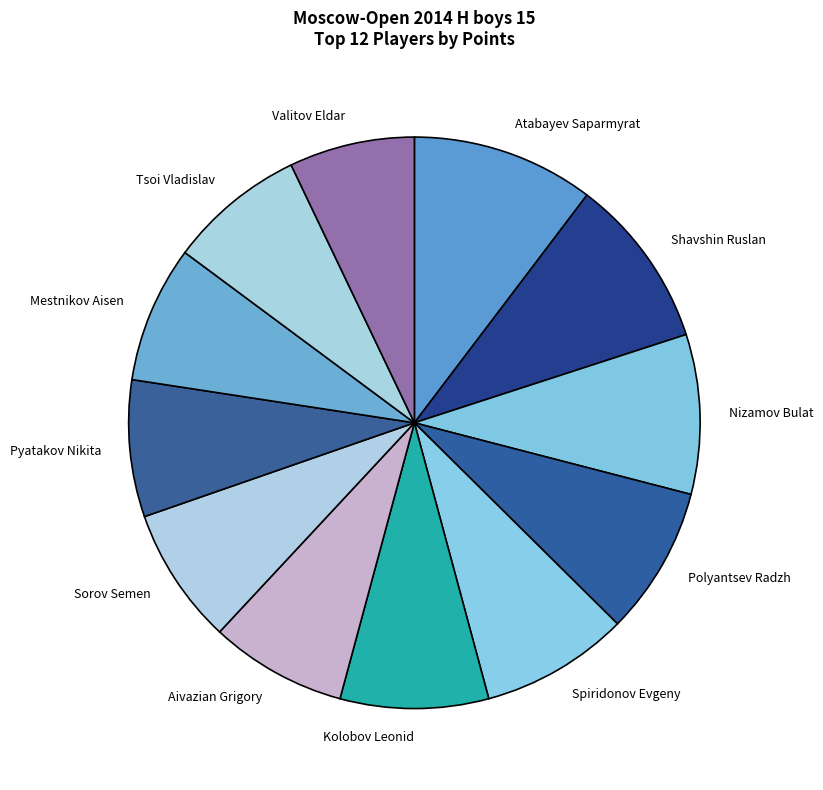

Does Nizamov Bulat account for over 50% of the chart?

No